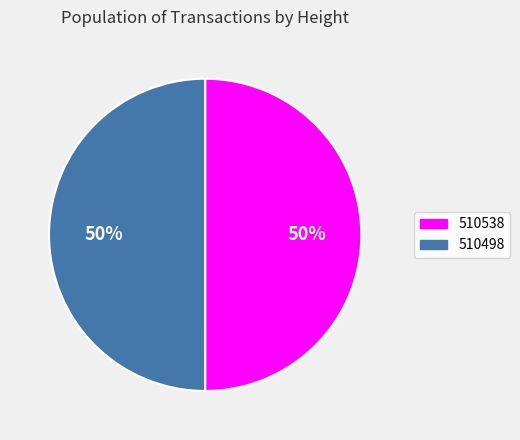

To the nearest percent, what portion does 510538 represent?

50%